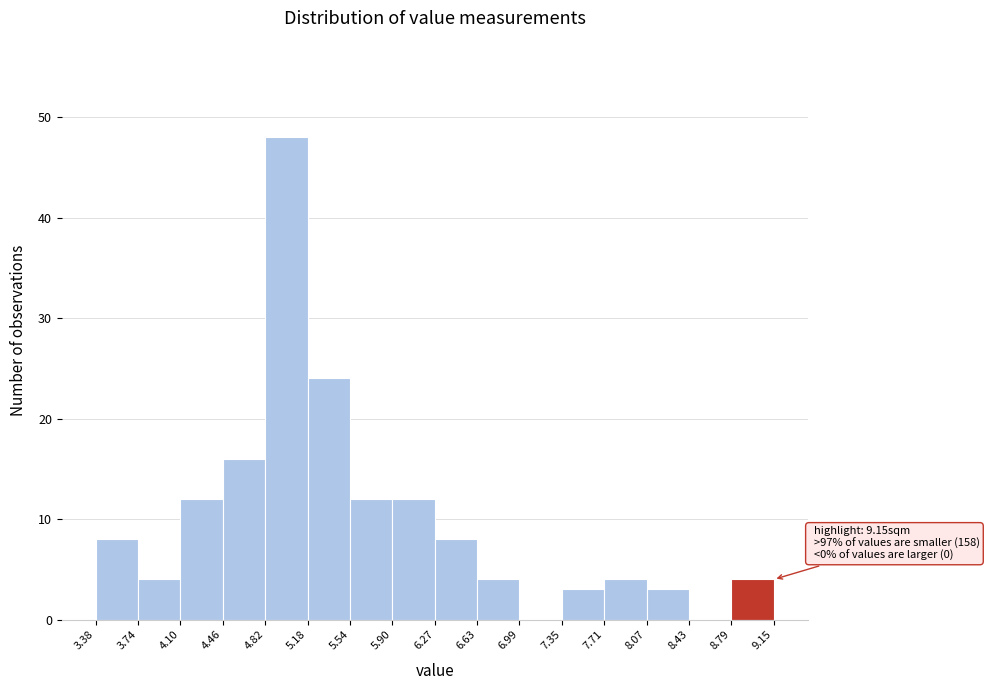

Over which range of the x-axis is the bar tallest?

4.82 to 5.18